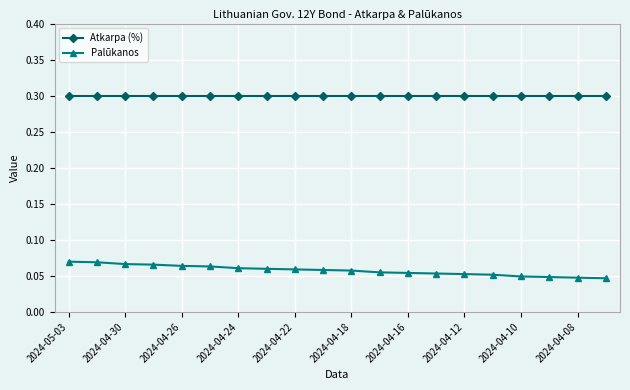

What is the greatest value displayed?

0.3